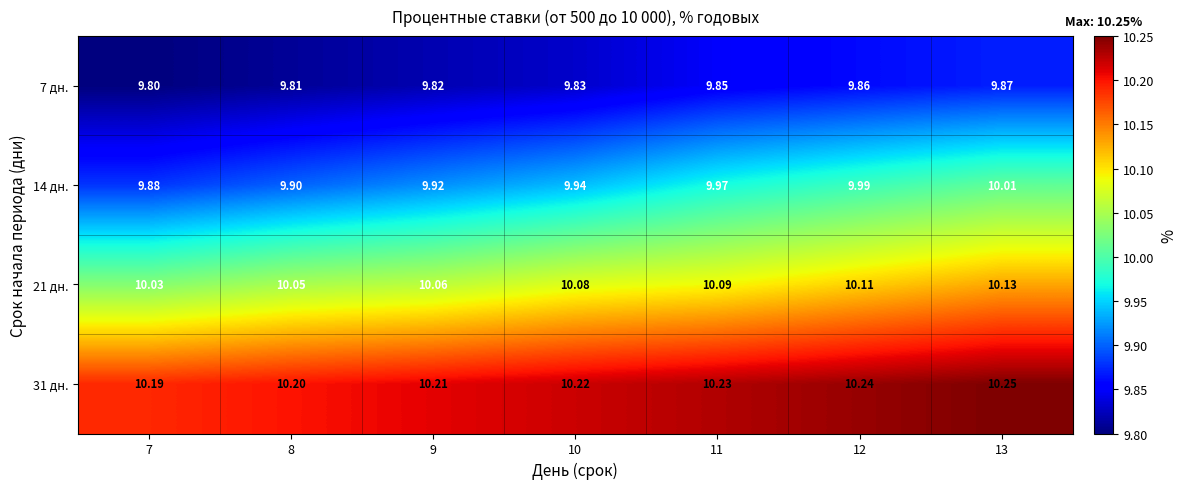

Is the value of 14 дн. at 8 greater than the value of 21 дн. at 8?

No